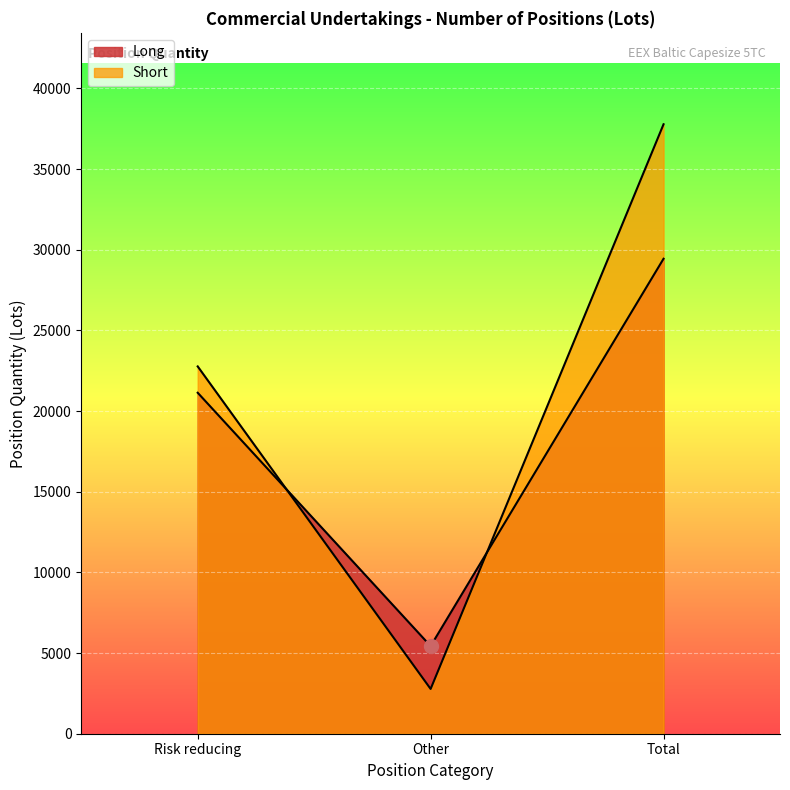

What is the difference between the maximum and minimum values in the Short series?

34998.8